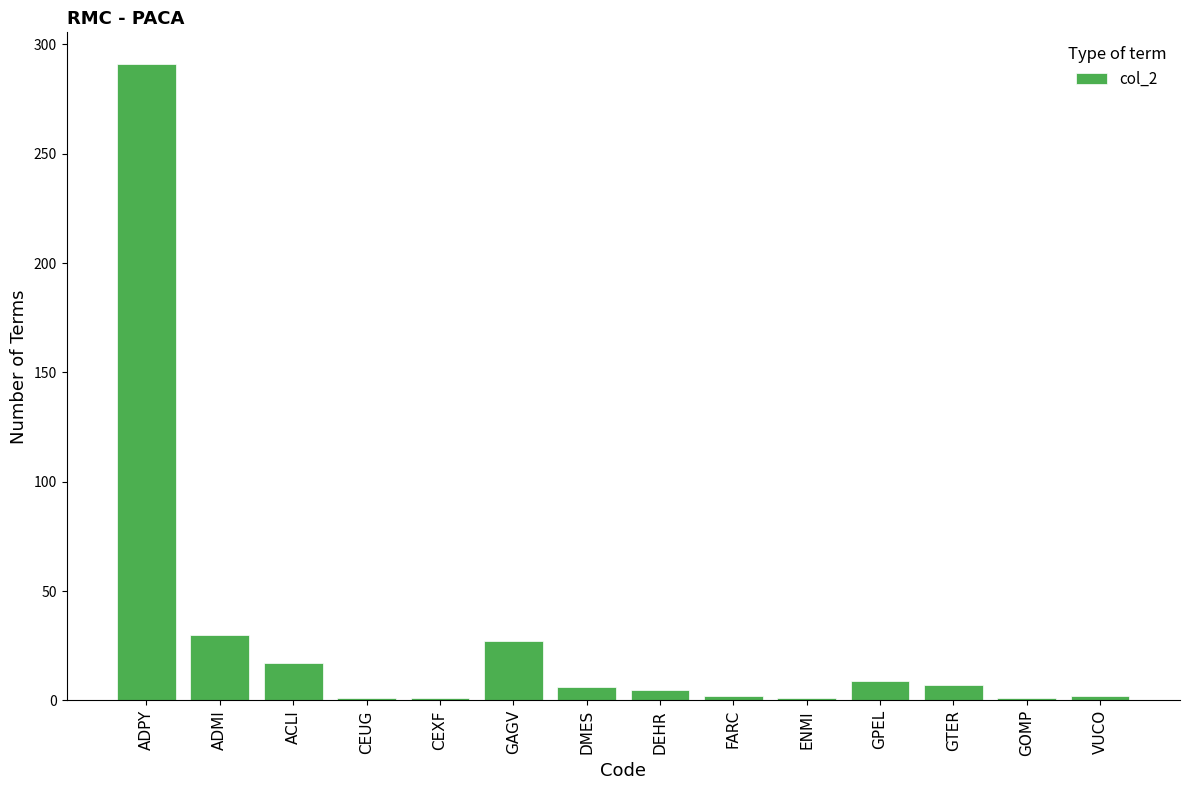

Which has a higher value, GPEL or ACLI?

ACLI